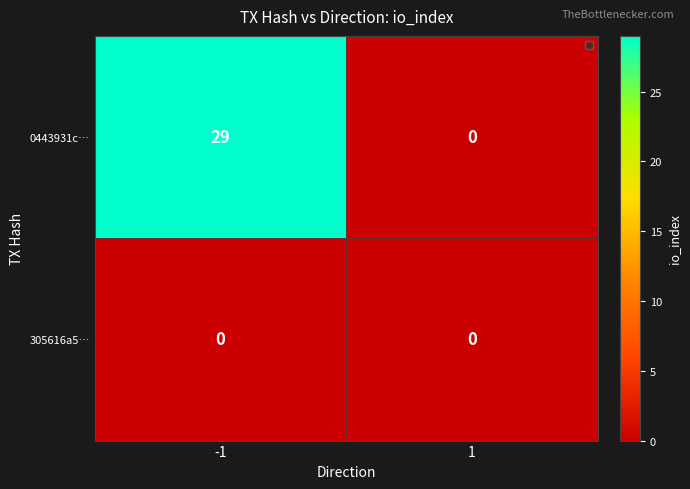

Which series has the largest total across all categories?

0443931c…